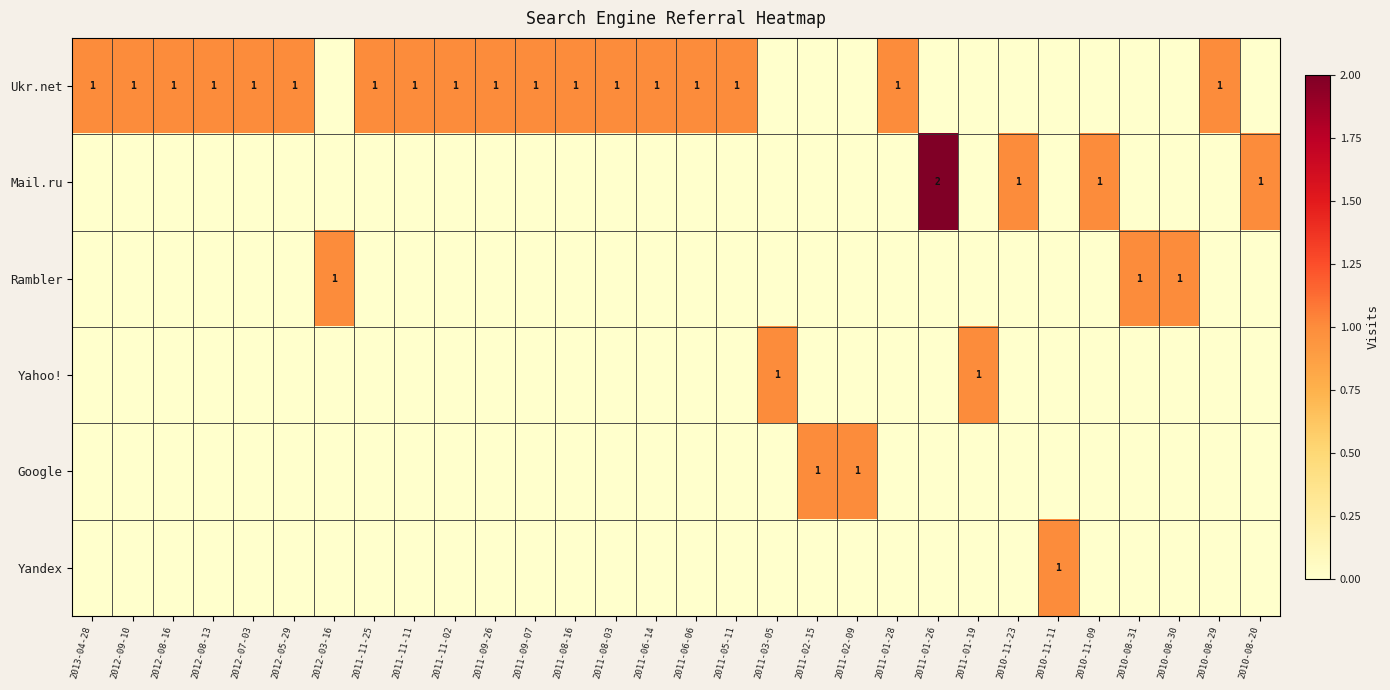

The Yandex series shows 0 at 2011-08-03. True or false?

True